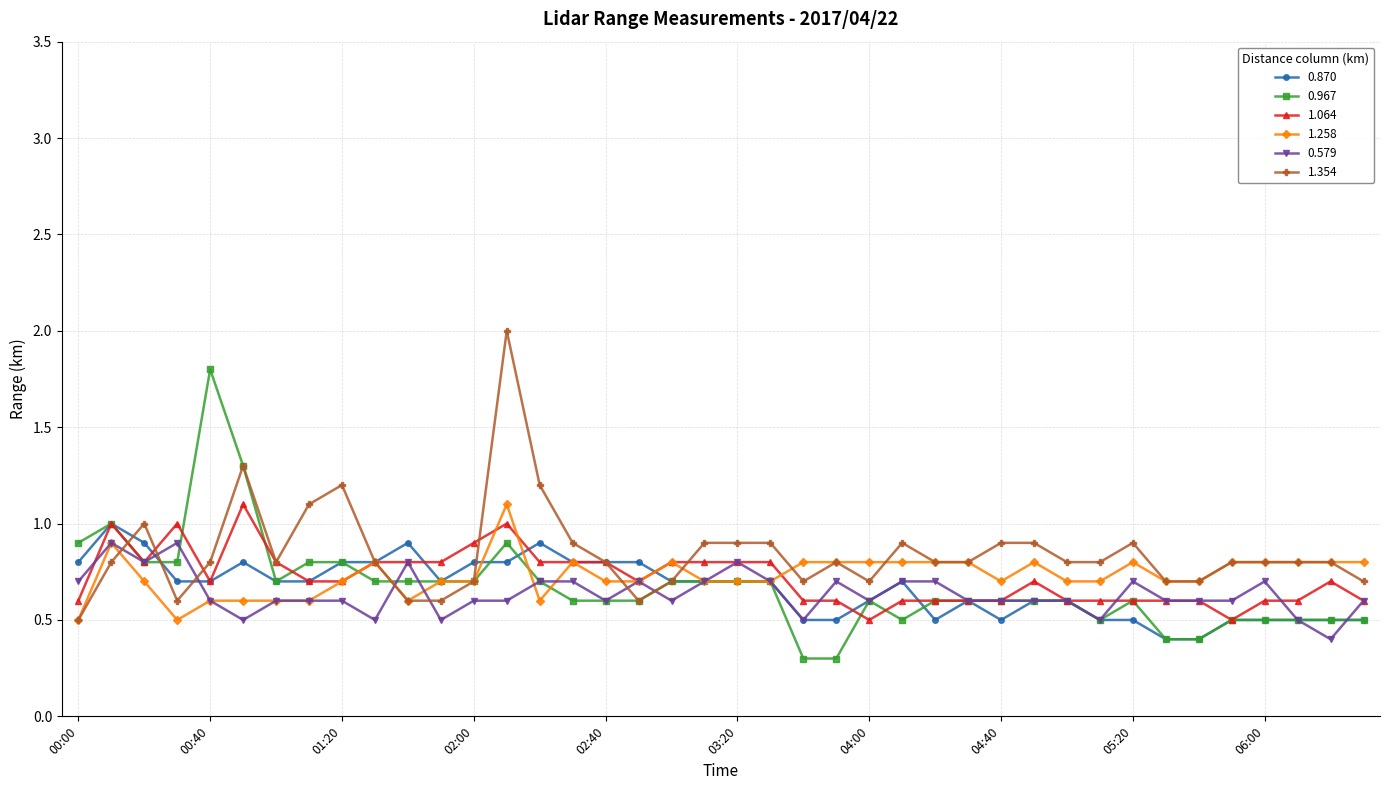

Does the chart display data point markers on the line(s)?

Yes